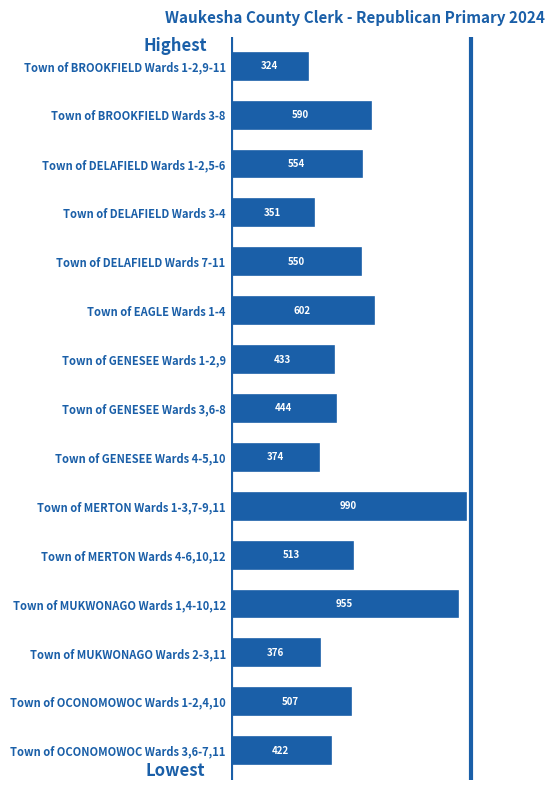

Count the number of data series in this chart.

1